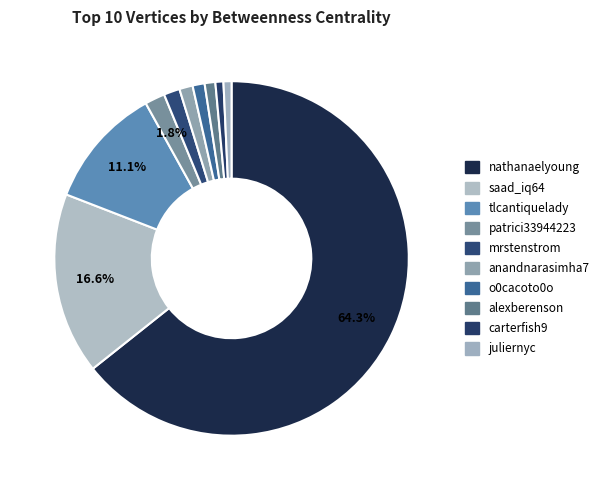

Which category has the smallest portion of the pie?

carterfish9